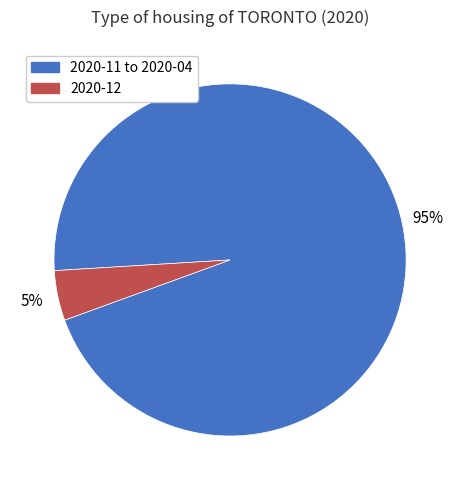

Is there any slice that represents more than half of the pie?

Yes